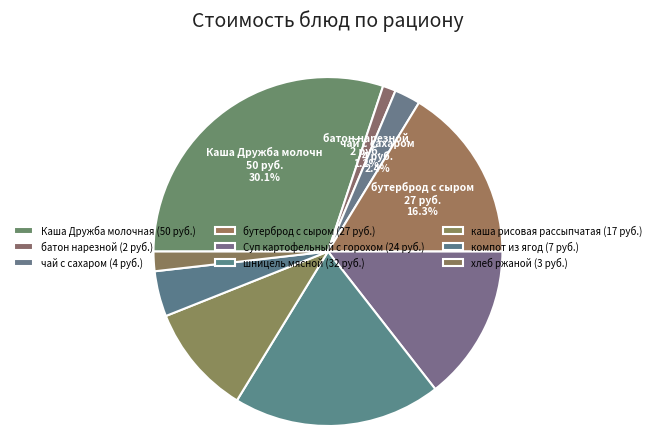

Combined, what portion of the pie is хлеб ржаной and Суп картофельный с горохом?

16.3%